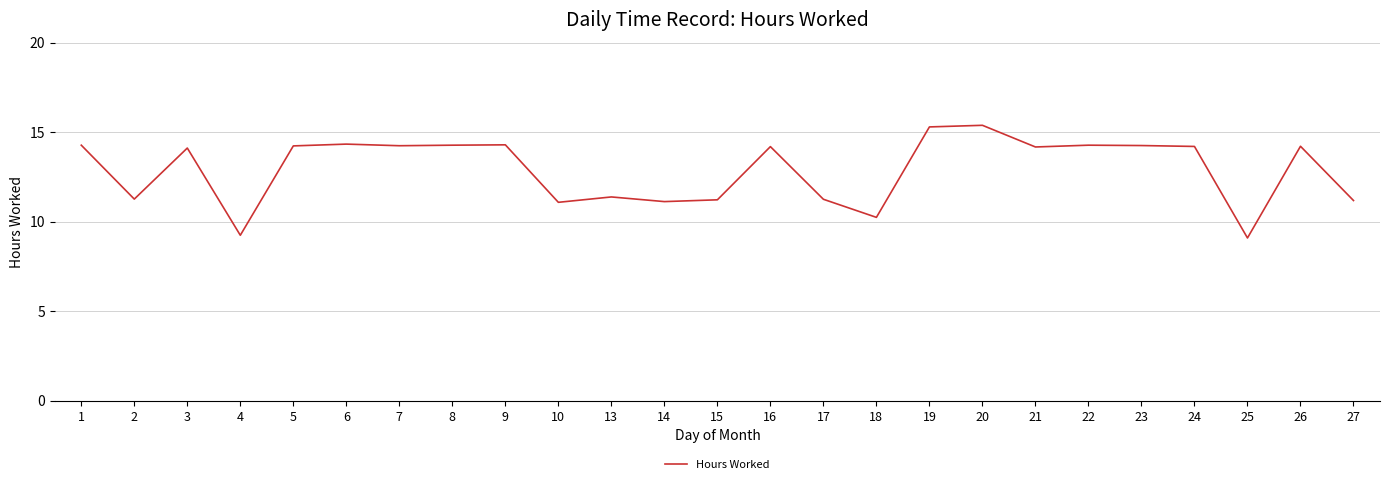

Is it true that the value at 16 is 19.7?

False